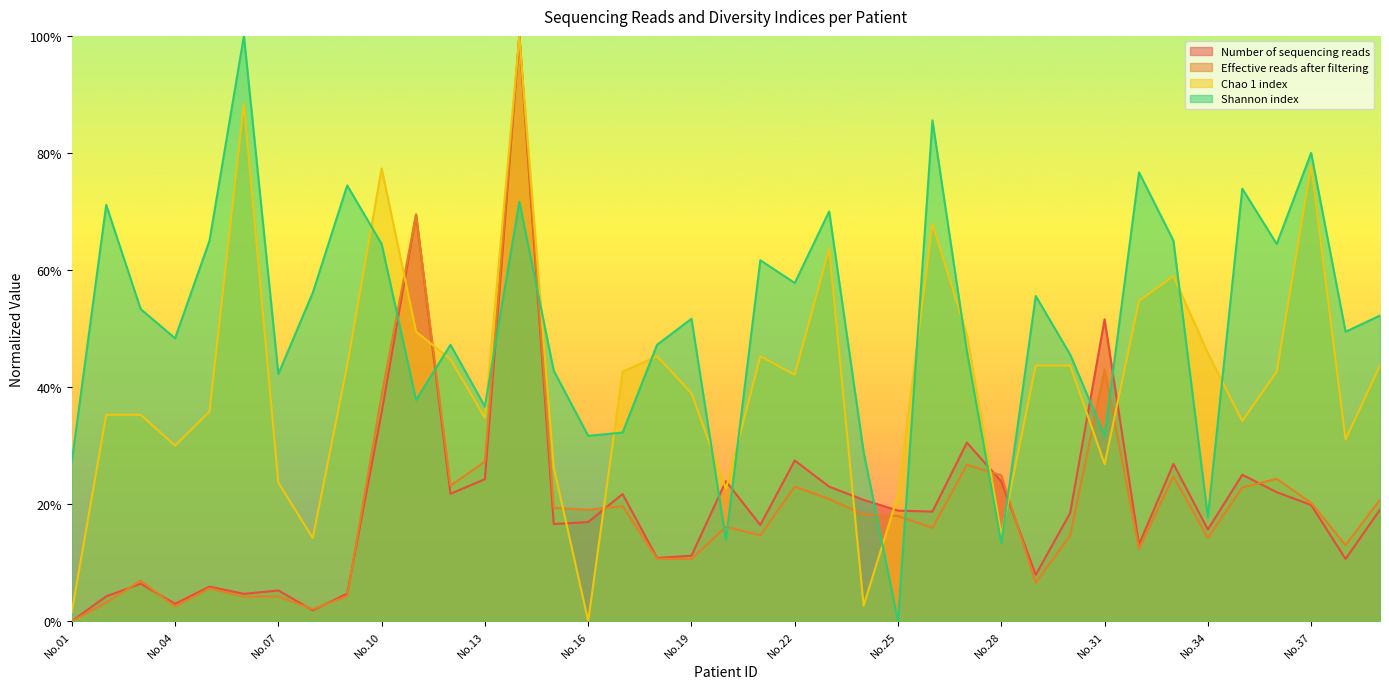

Which series has the largest range (max minus min)?

Number of sequencing reads